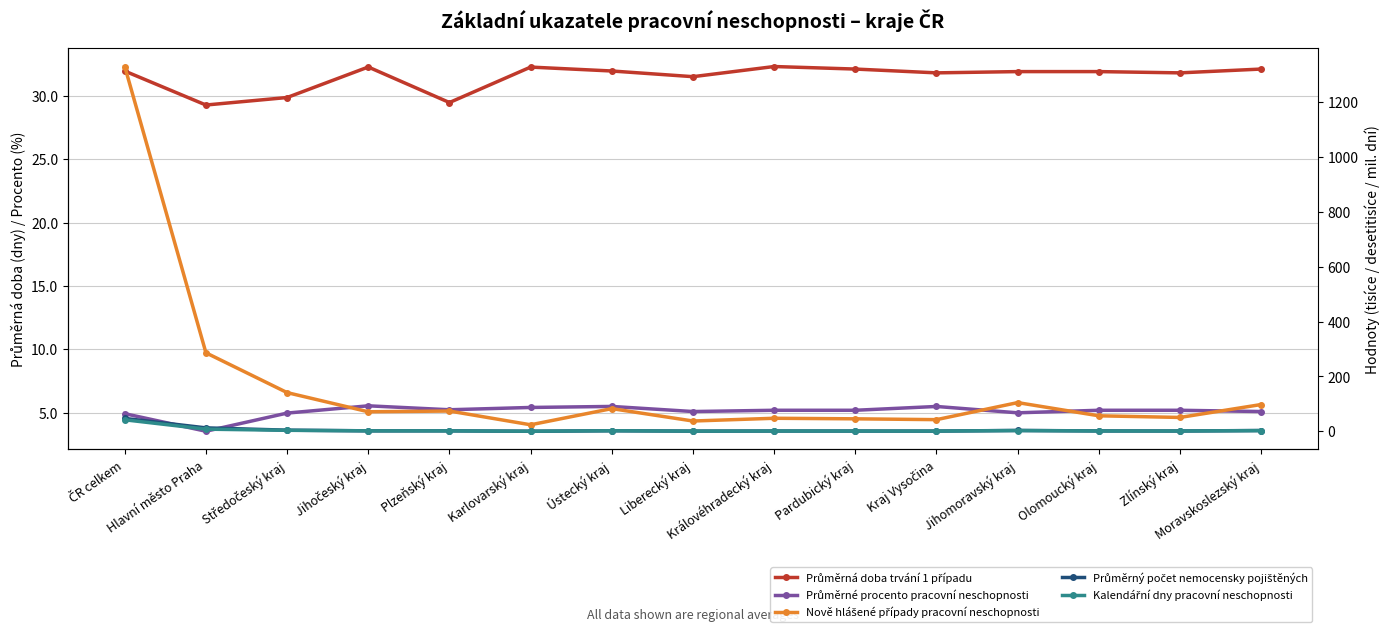

List the series in order of their peak value, highest first.

Nově hlášené případy pracovní neschopnosti, Průměrný počet nemocensky pojištěných, Kalendářní dny pracovní neschopnosti, Průměrná doba trvání 1 případu, Průměrné procento pracovní neschopnosti